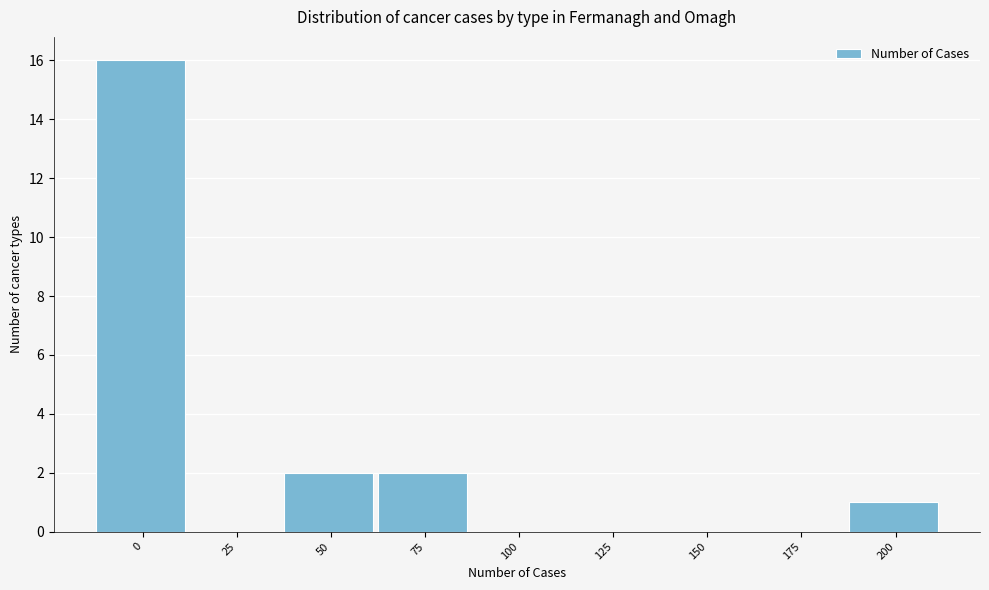

Reading left to right, extract all data points from this chart.

0=16	25=0	50=2	75=2	100=0	125=0	150=0	175=0	200=1